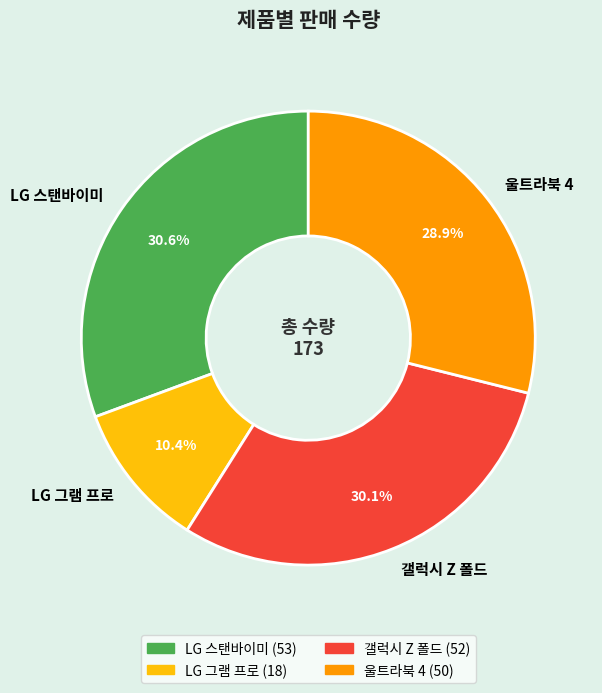

To the nearest percent, what is the difference between the largest and smallest slice percentages?

20%